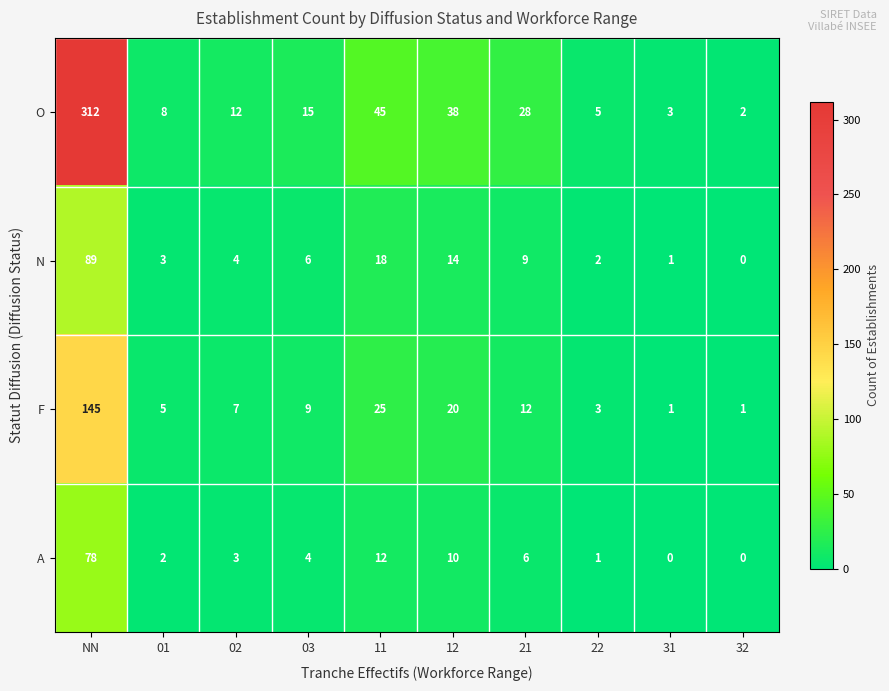

At which category is the sum across all series the highest?

NN